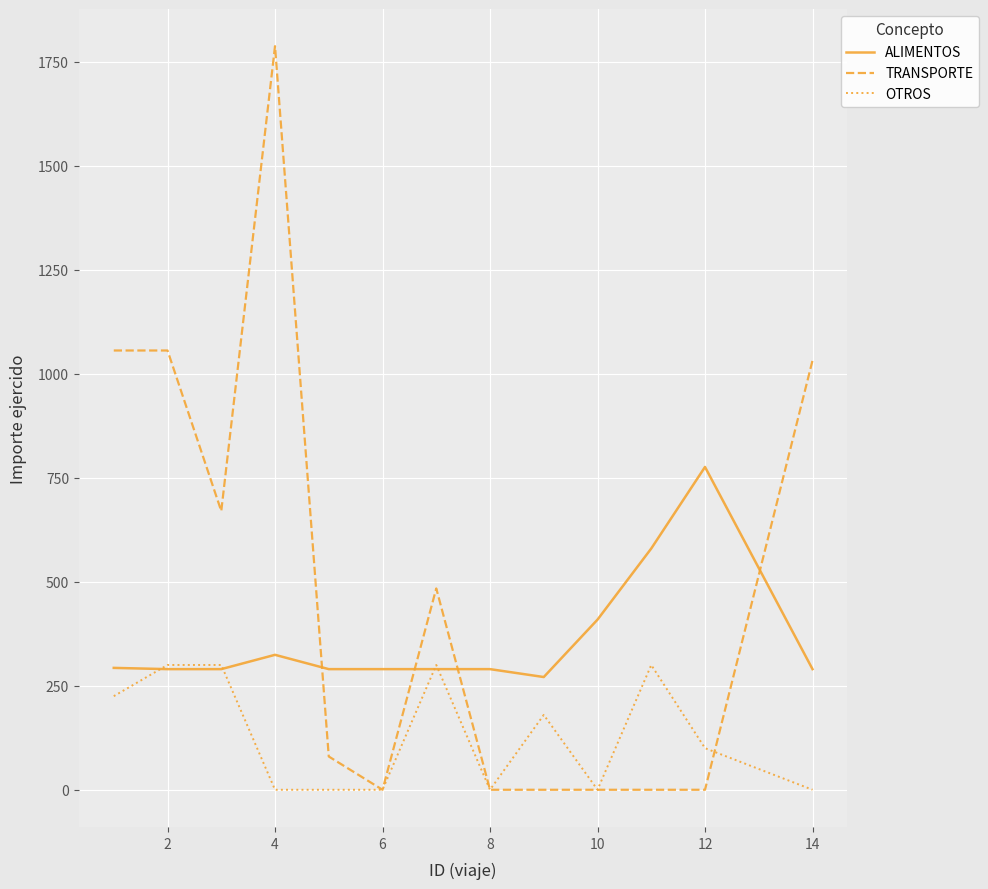

Rank the series by their average value, from highest to lowest.

TRANSPORTE, ALIMENTOS, OTROS